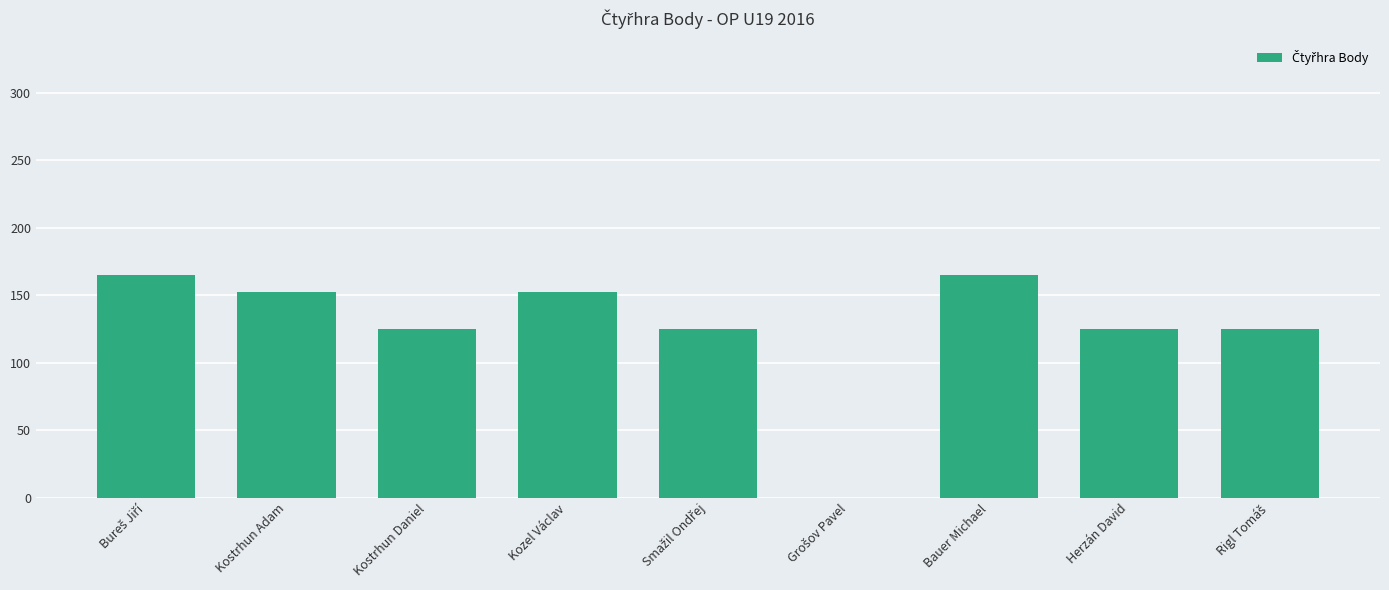

What value does the data have at Kostrhun Daniel?

125